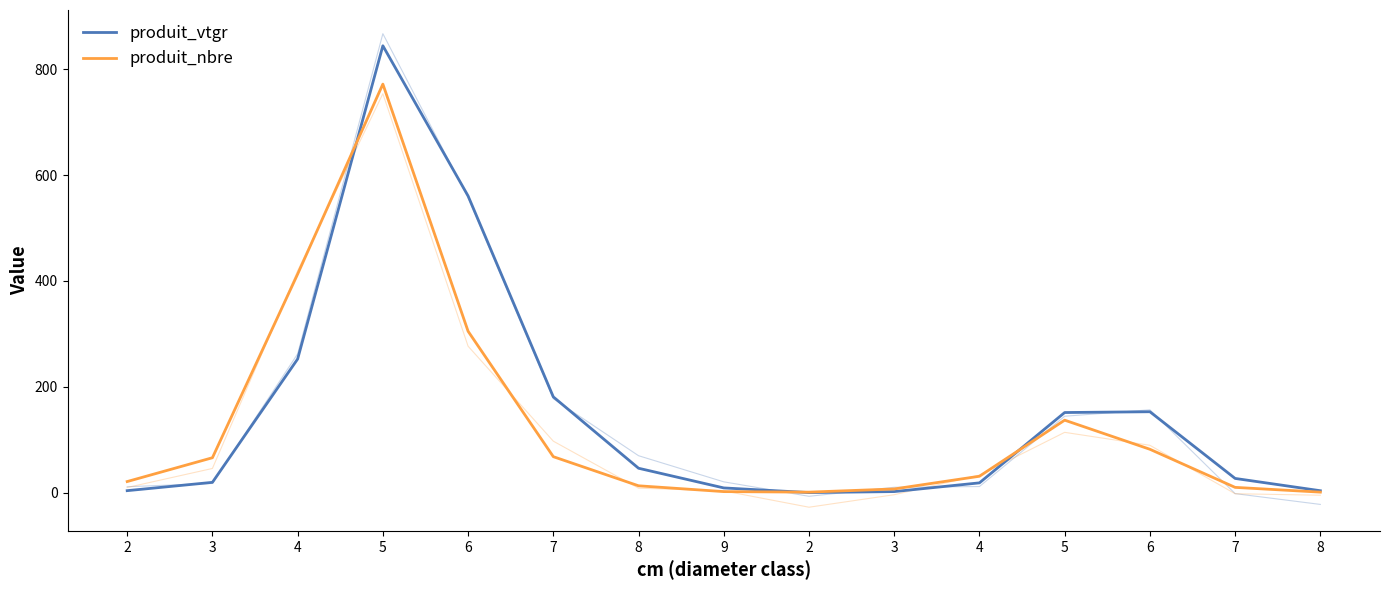

What is the maximum value shown in the chart?

844.4